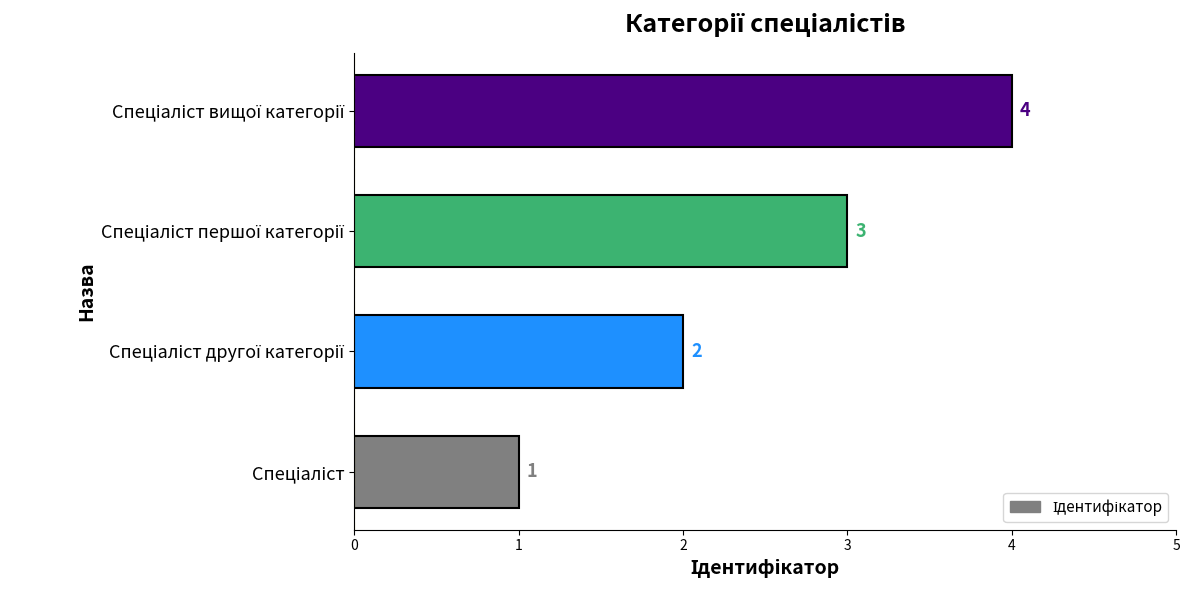

What is the maximum value shown in the chart?

4